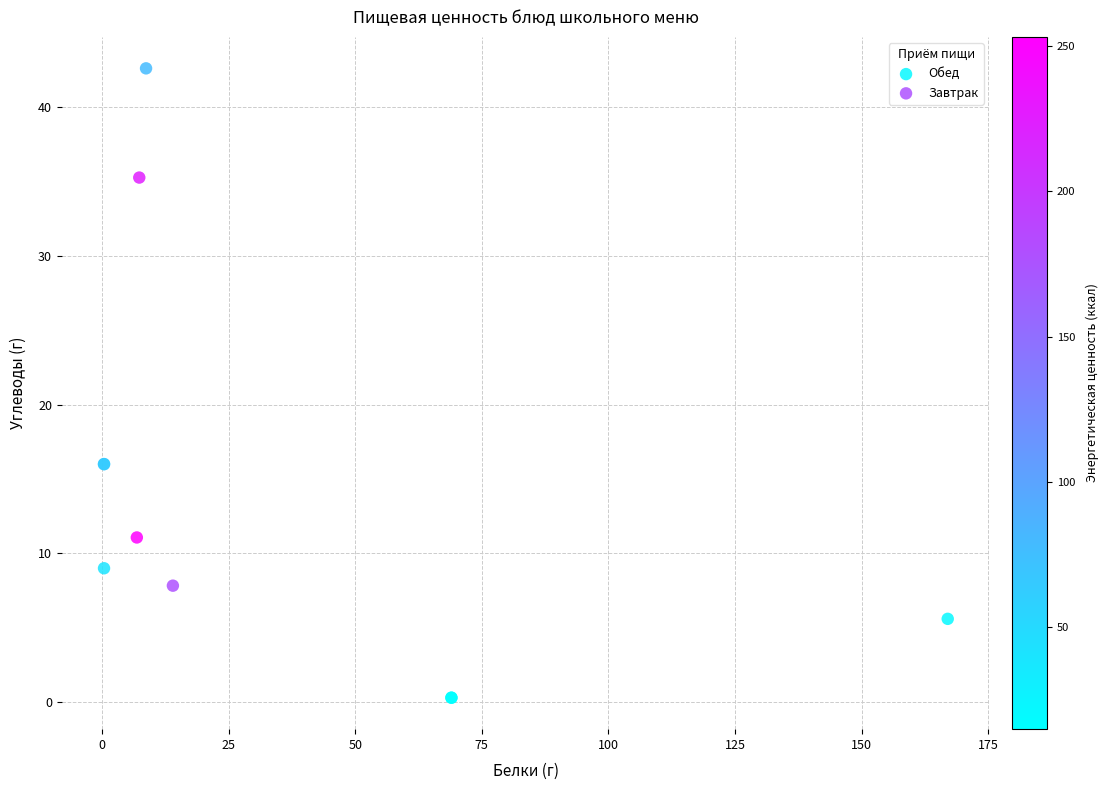

Which series has the largest Y range (max minus min)?

Обед